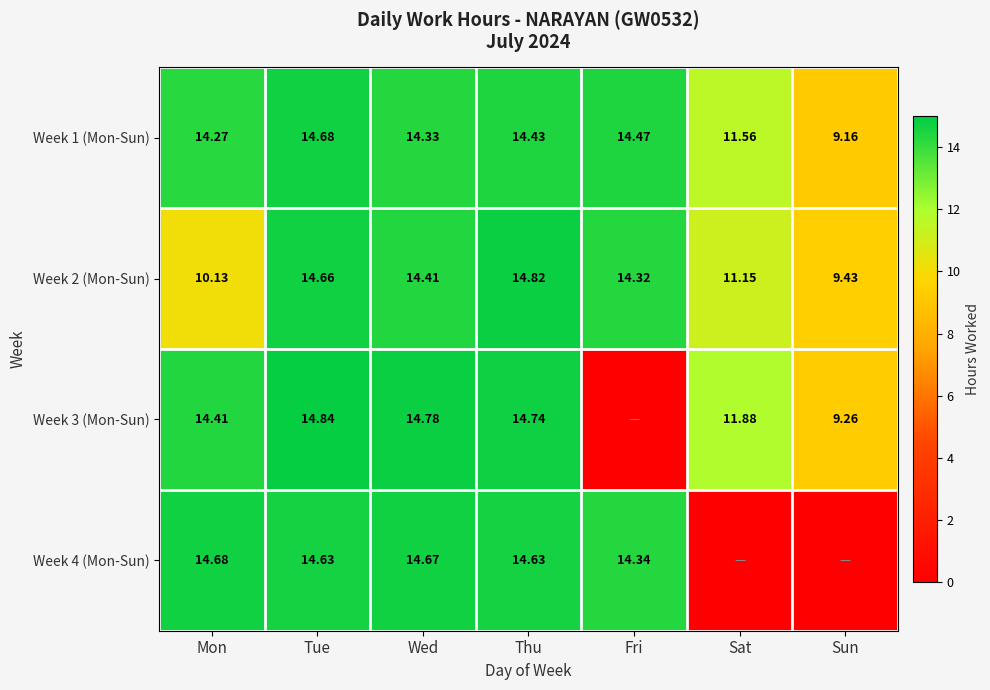

What is the difference between the highest and lowest values at Wed?

0.4